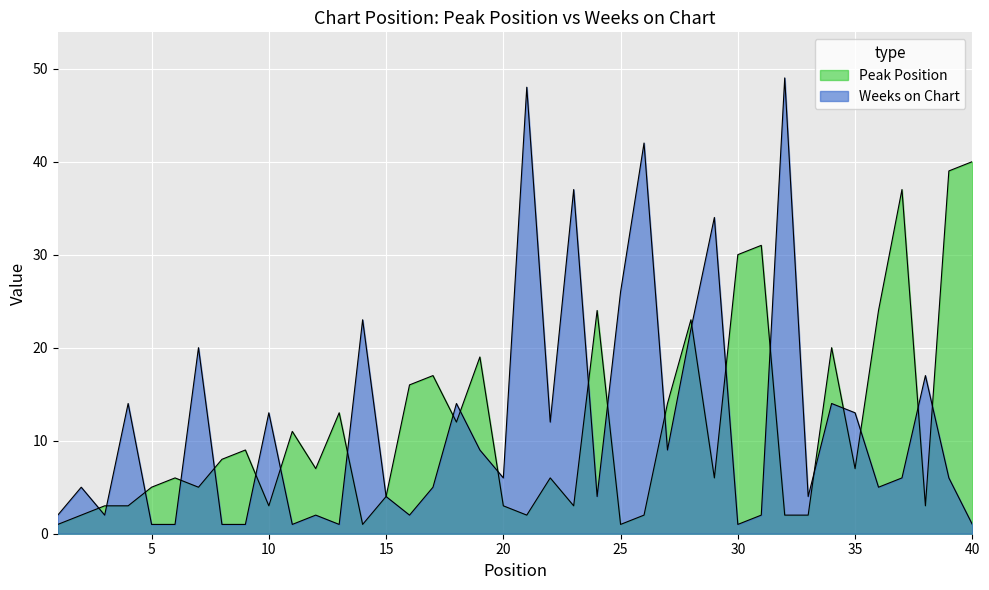

Reading right to left, extract all data points from this chart.

Peak Position: 40	39	3	37	24	7	20	2	2	31	30	6	23	14	2	1	24	3	6	2	3	19	12	17	16	4	1	13	7	11	3	9	8	5	6	5	3	3	2	1
Weeks on Chart: 1	6	17	6	5	13	14	4	49	2	1	34	22	9	42	26	4	37	12	48	6	9	14	5	2	4	23	1	2	1	13	1	1	20	1	1	14	2	5	2